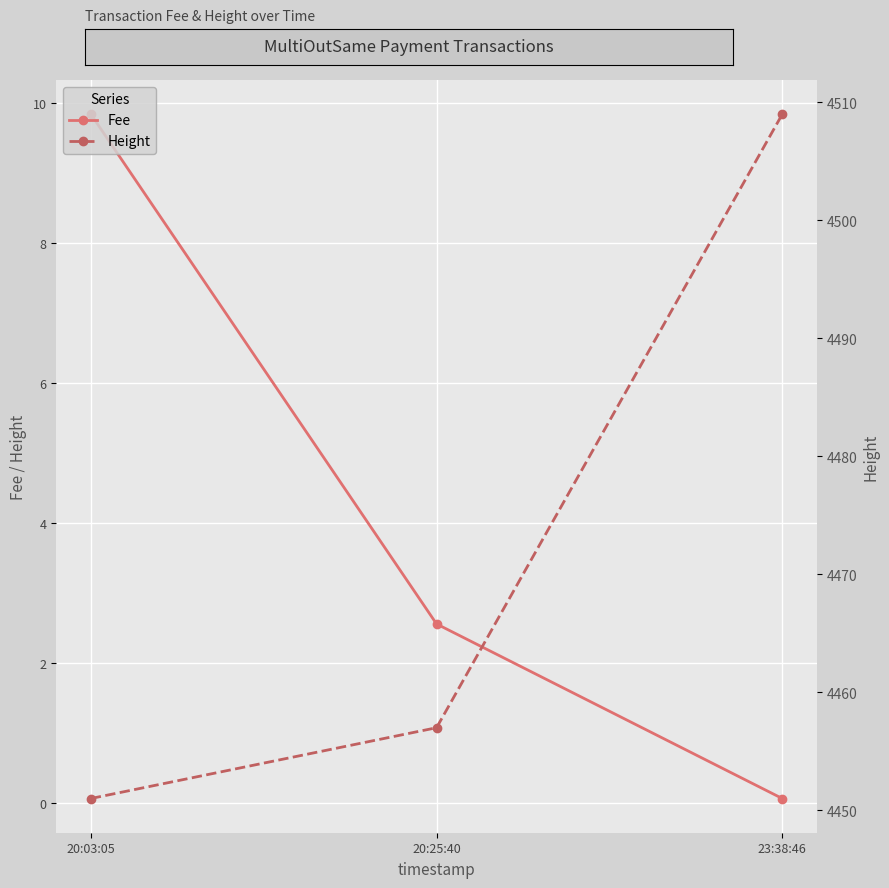

Which category has the lowest value in the Fee series?

23:38:46